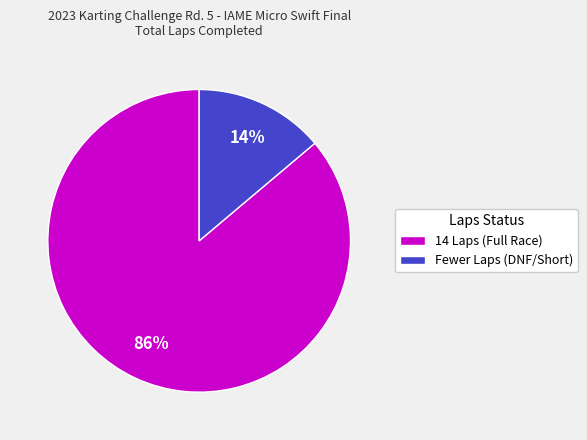

Is the sum of 14 Laps (Full Race) and Fewer Laps (DNF/Short) greater than half?

Yes